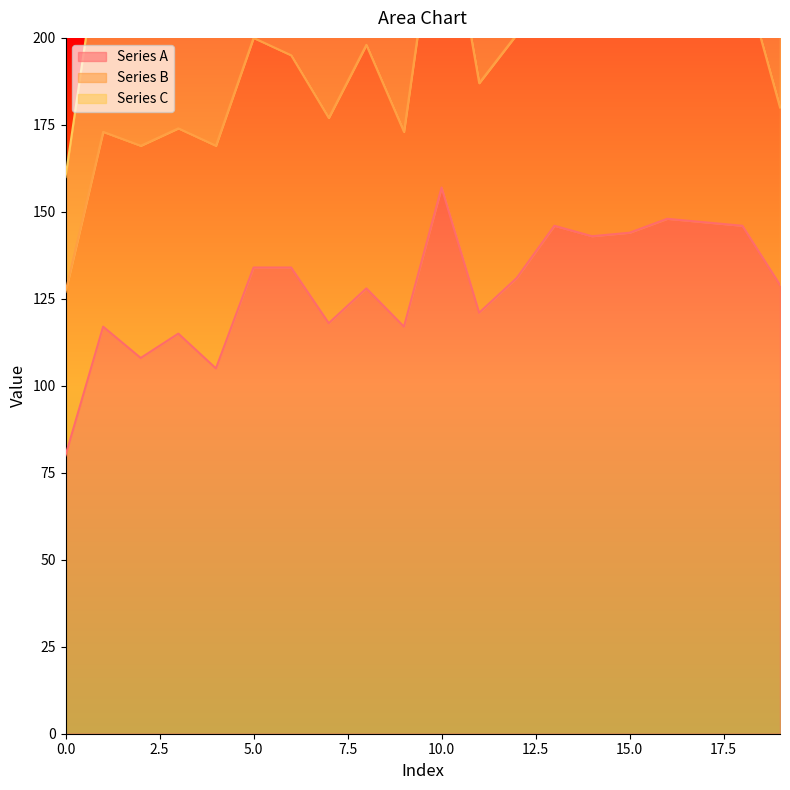

What is the difference between the maximum and second lowest values in the Series C series?

37